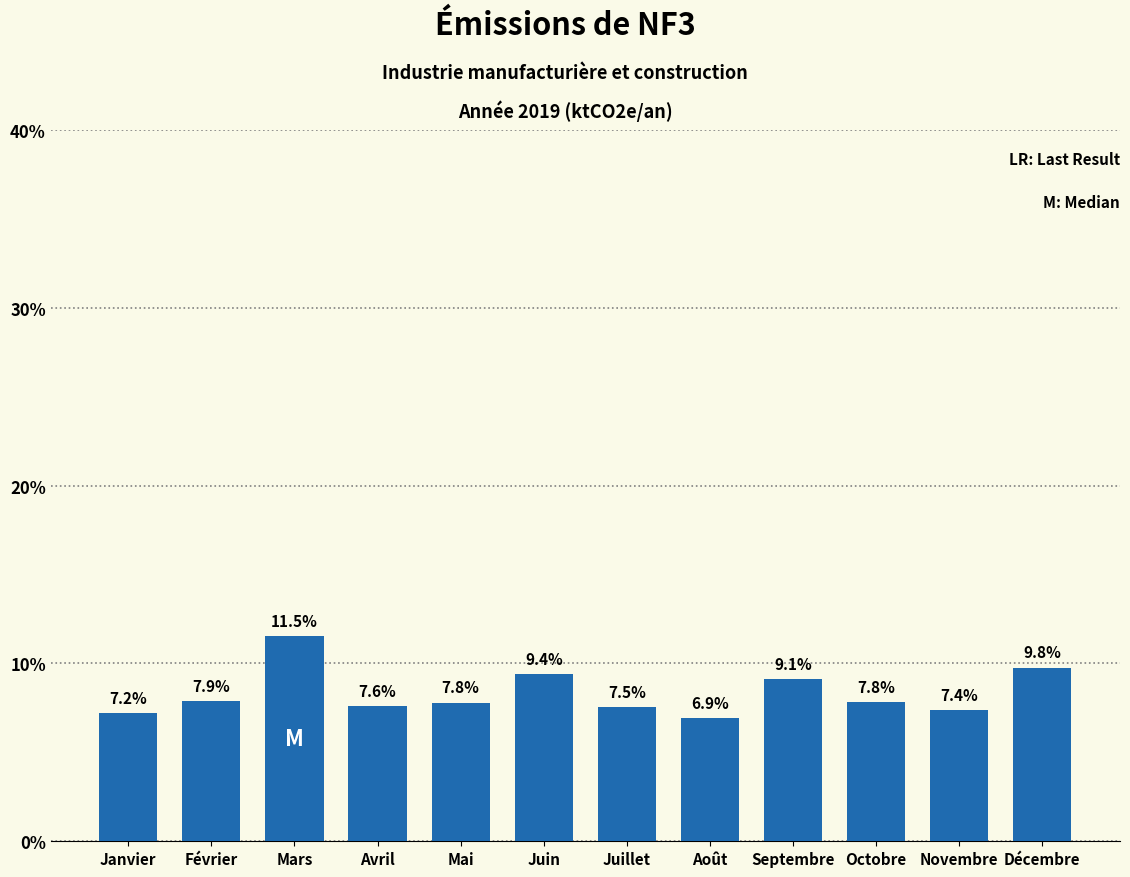

Reading left to right, list all the values displayed in this chart.

7.2	7.9	11.5	7.6	7.8	9.4	7.5	6.9	9.1	7.8	7.4	9.8